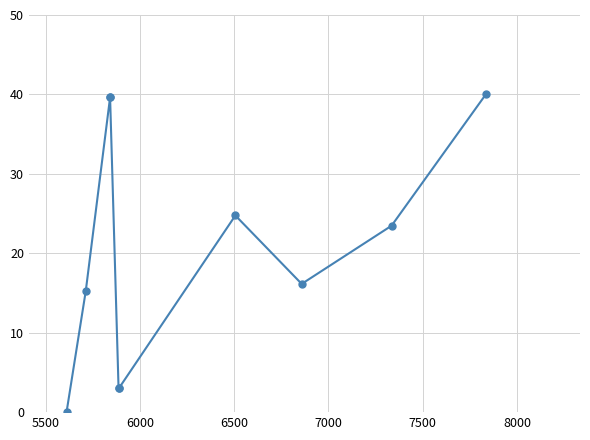

Is this an area chart (filled region under the line)?

No